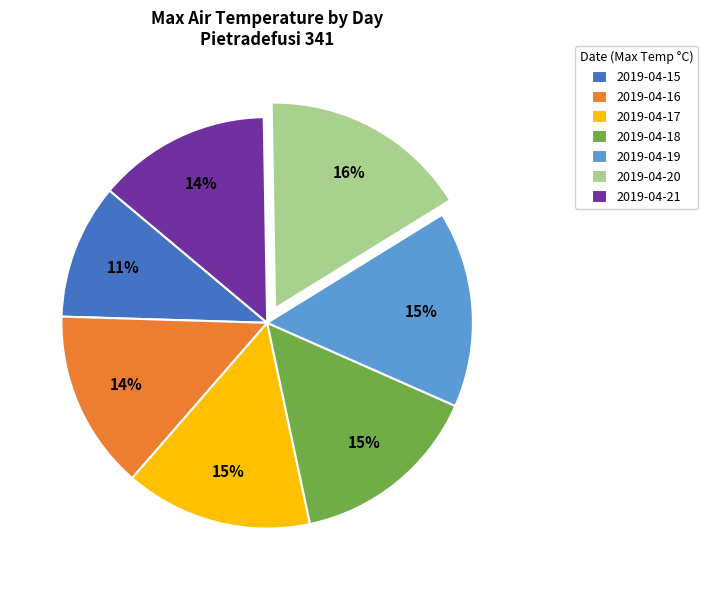

Approximately how many times larger is the value at 2019-04-16 compared to 2019-04-15?

1.3